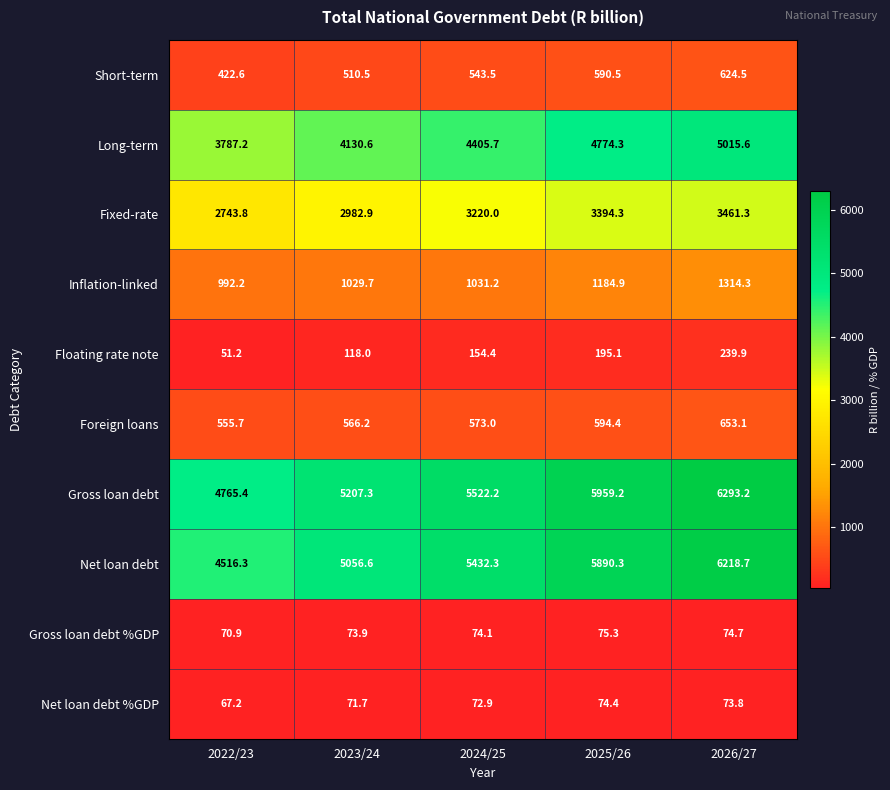

Is the value of Inflation-linked at 2024/25 greater than the value of Gross loan debt %GDP at 2023/24?

Yes